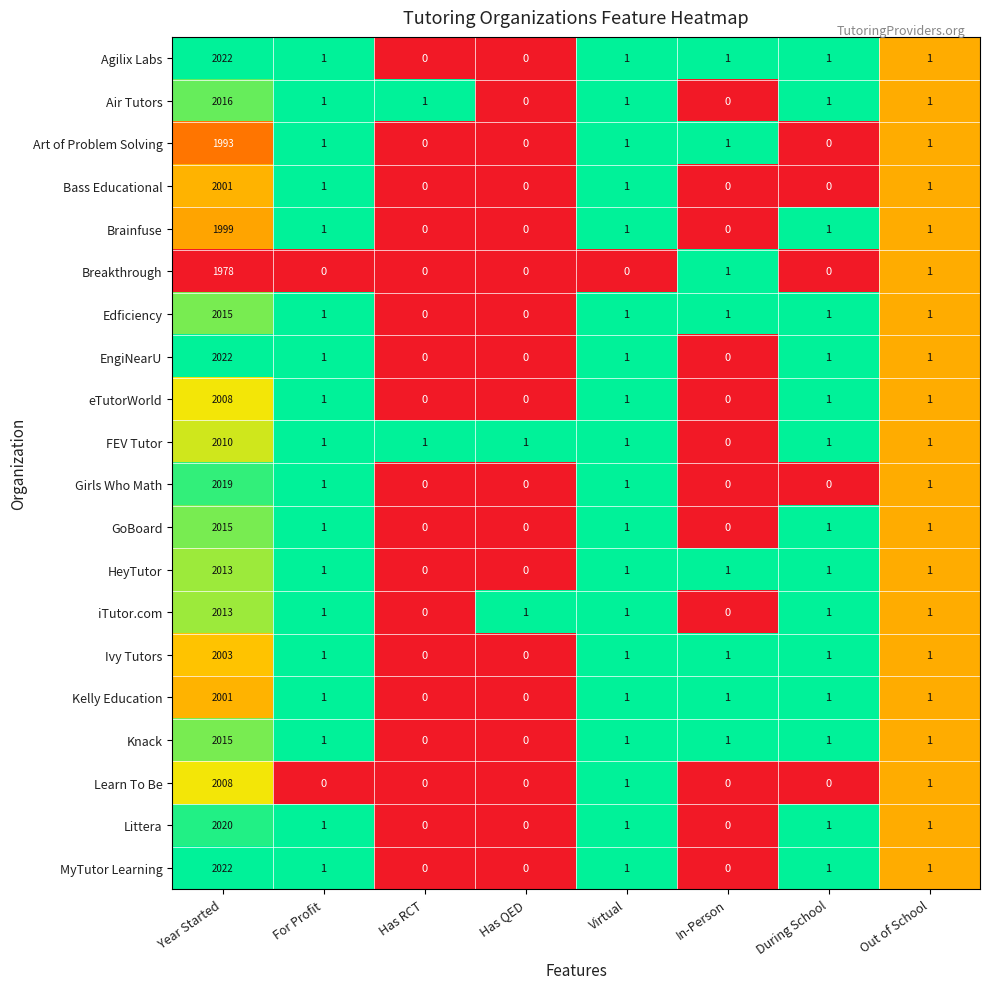

What is the total value across all series at Has QED?

2